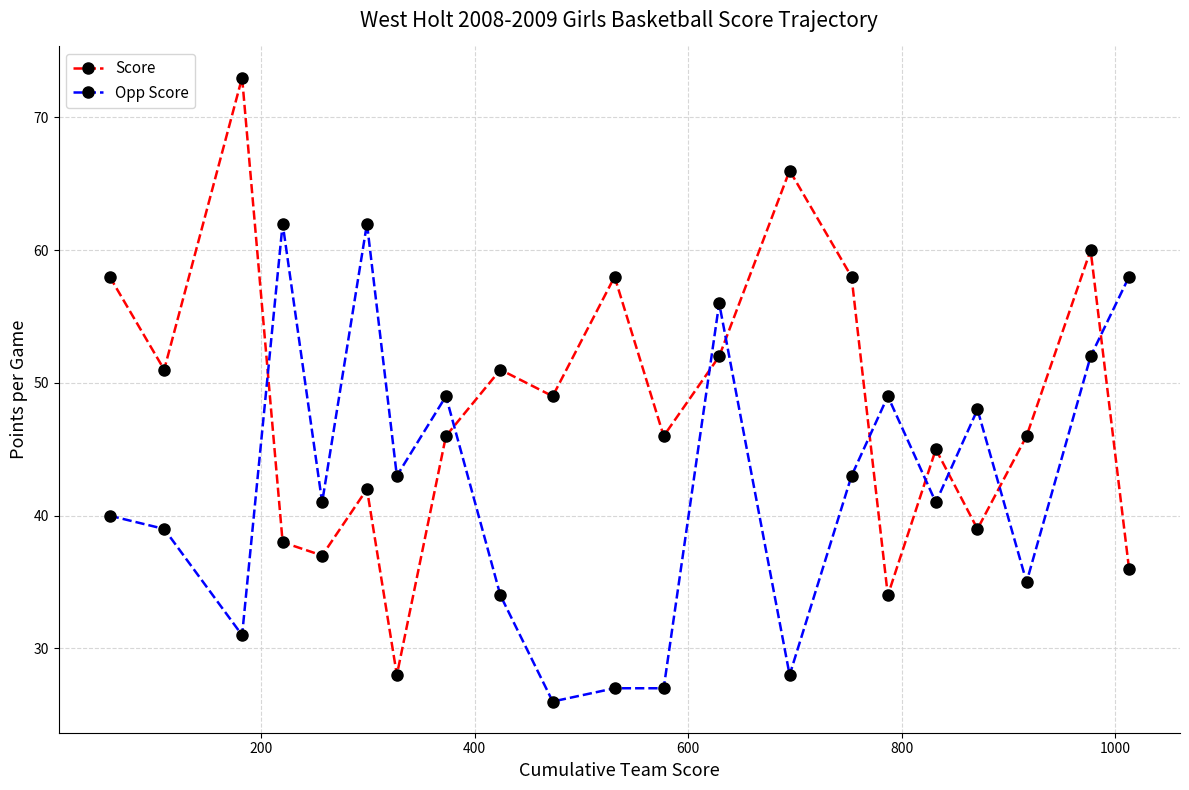

What is the minimum value for Opp Score?

26